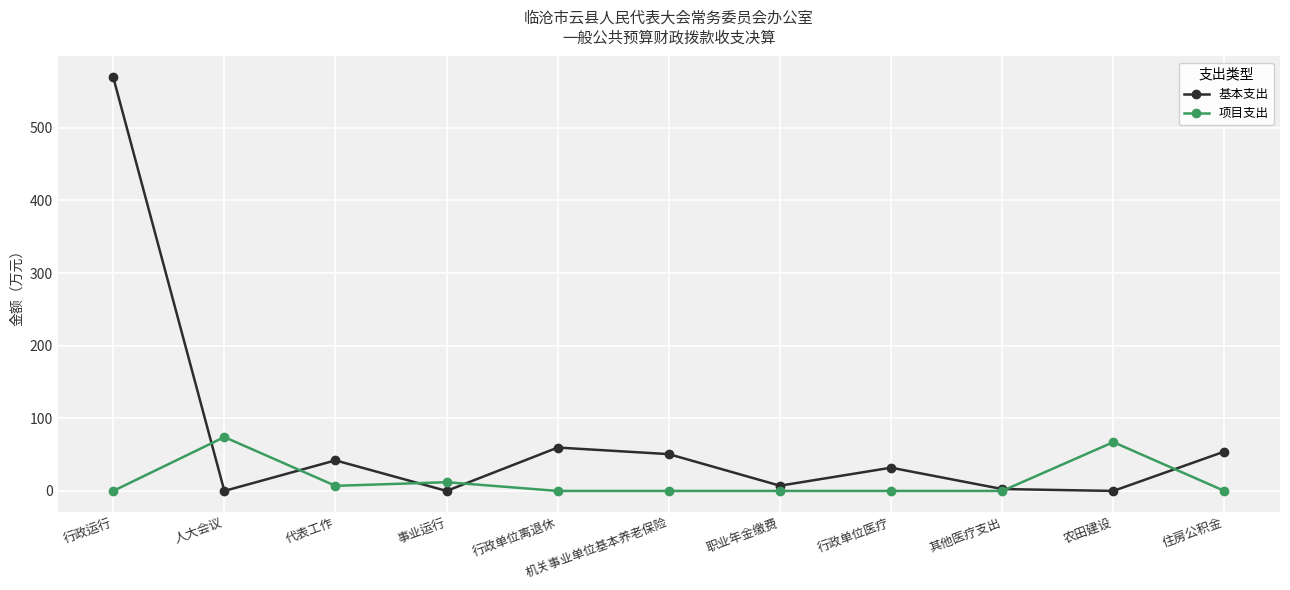

Which series has the largest total across all categories?

基本支出